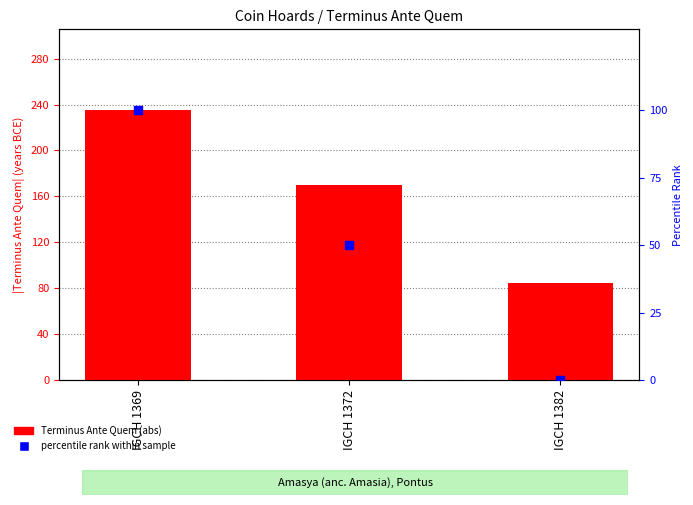

Which series has the largest Y range (max minus min)?

Terminus Ante Quem (abs)